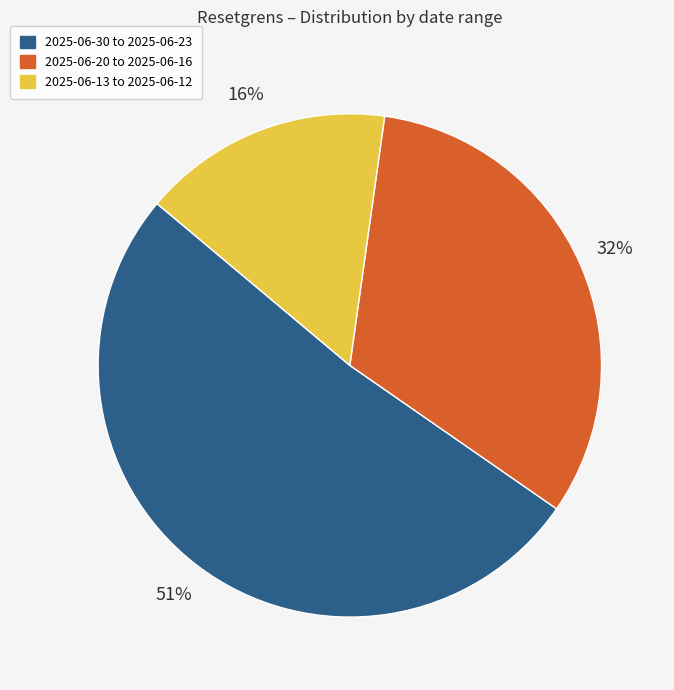

Is there a majority slice in this chart?

Yes